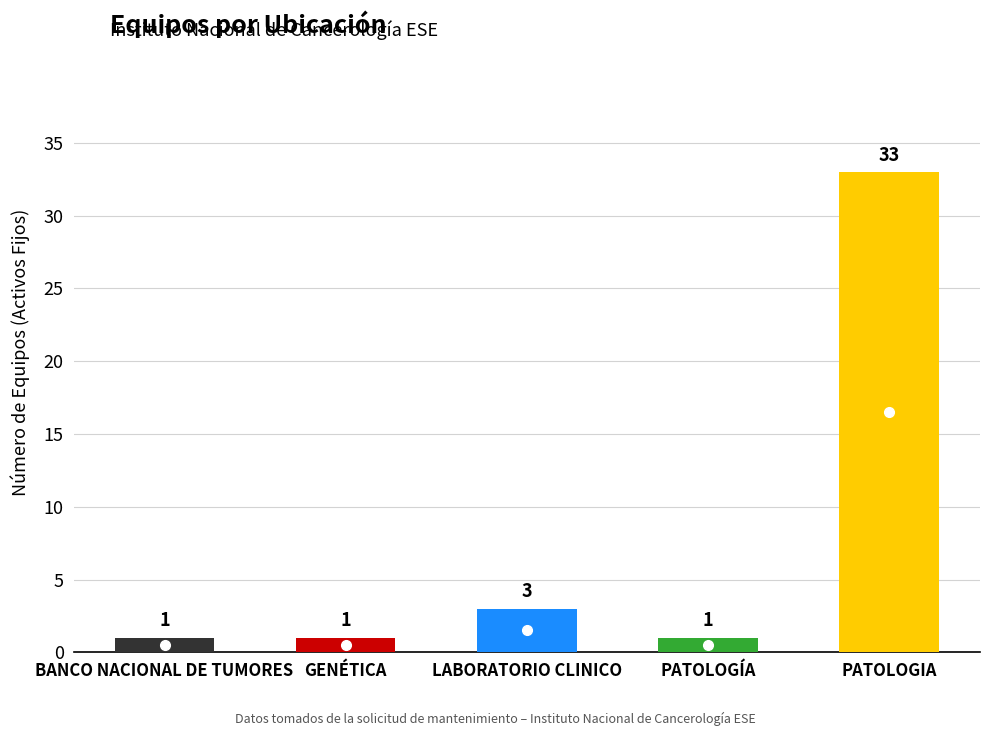

What is the change in value from GENÉTICA to PATOLOGIA?

+32